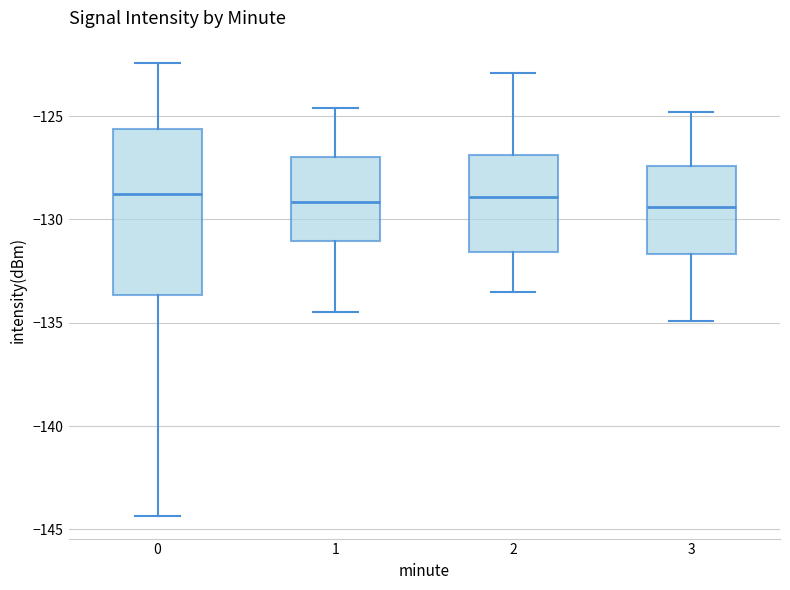

Which box is the tallest, from its lower edge to its upper edge?

0